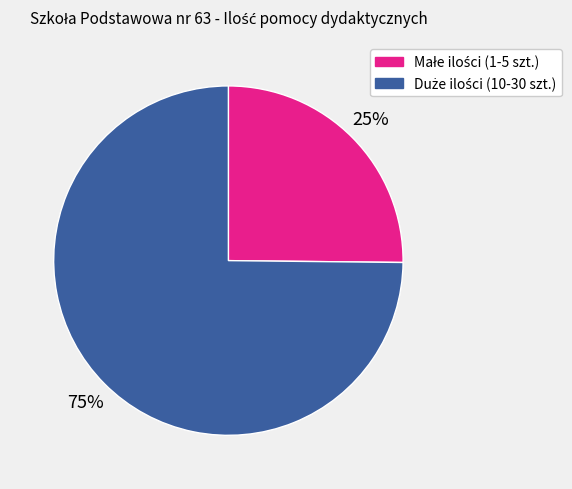

Is there any slice that represents more than half of the pie?

Yes